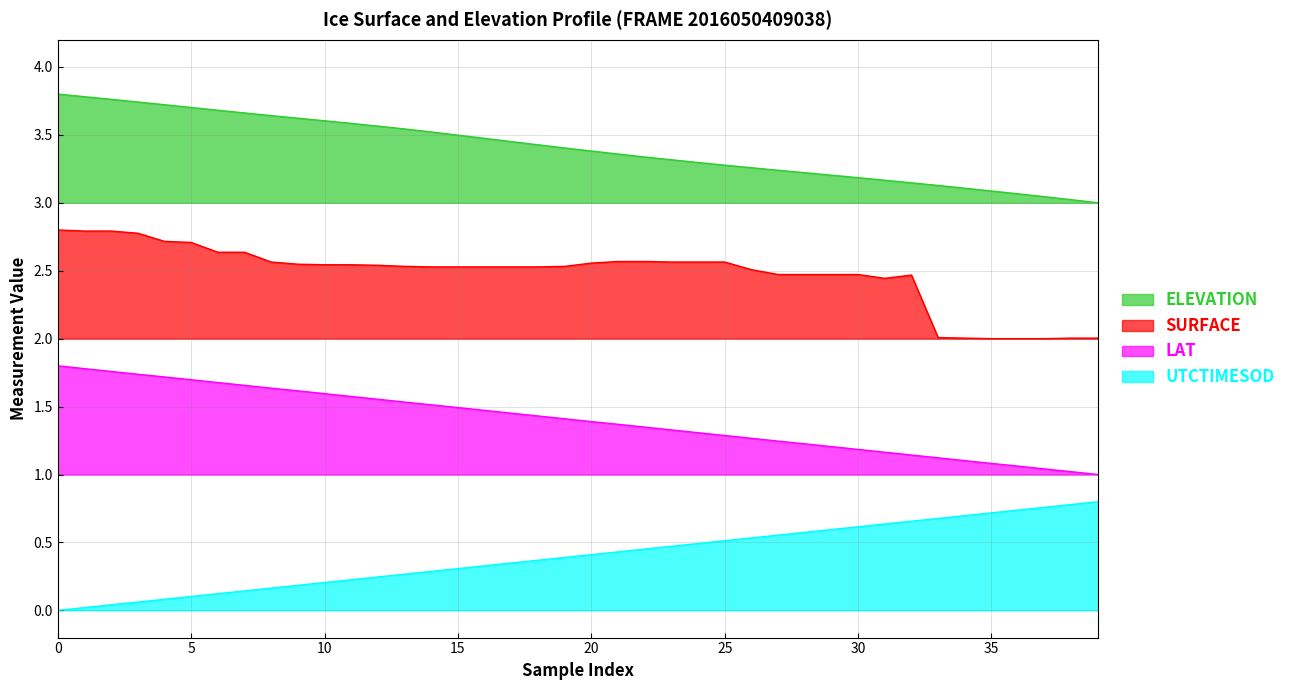

True or false: LAT has more than 0 interior local peaks.

False